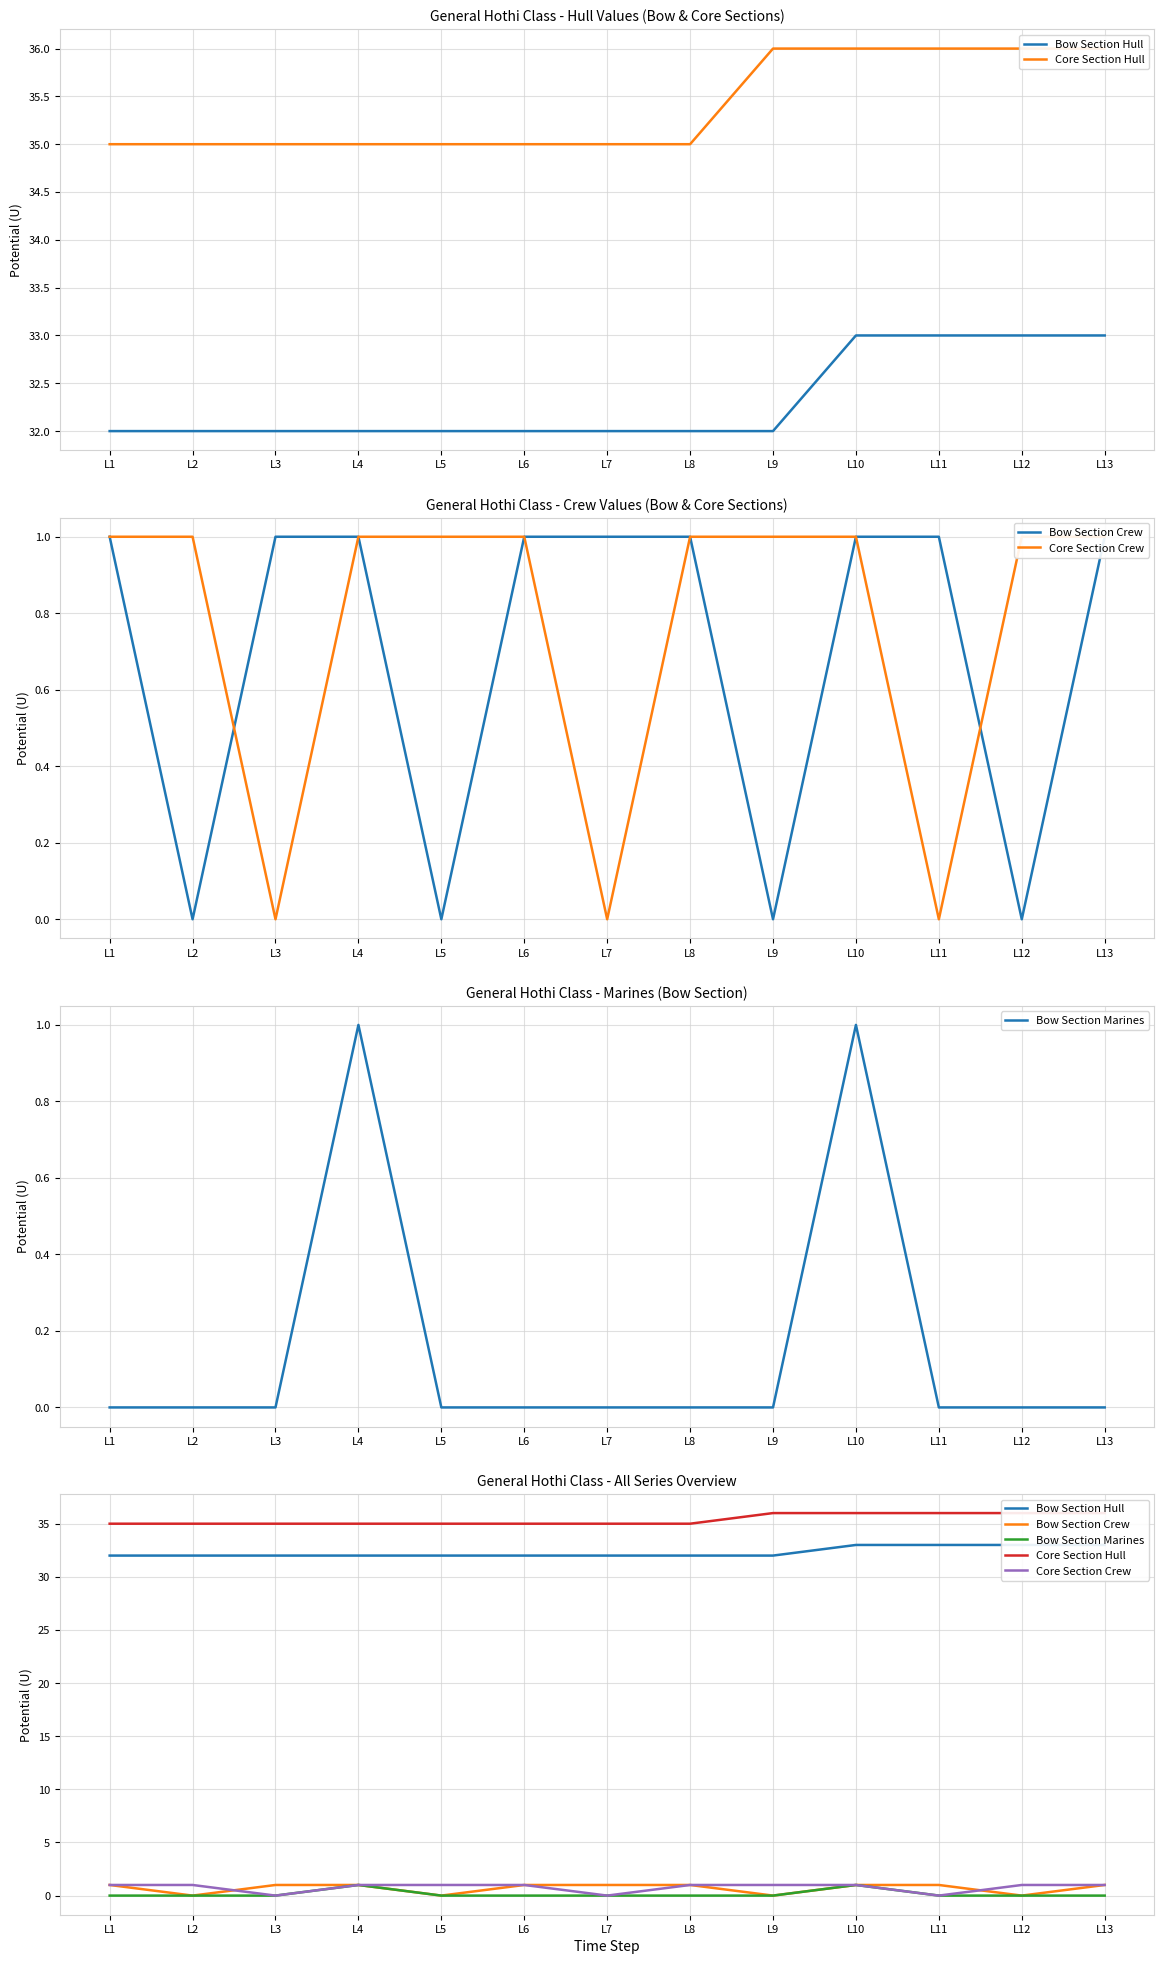

How many data points in Core Section Hull are above 35?

5